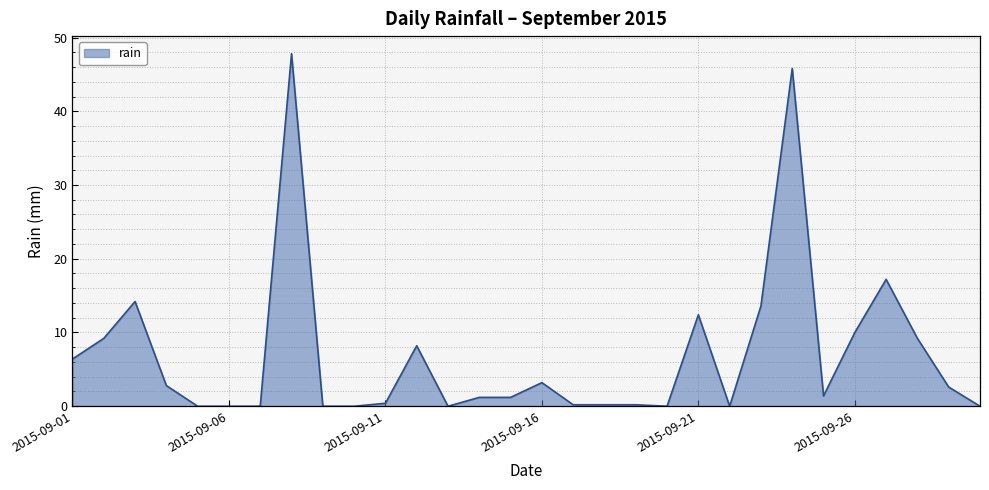

What is the maximum value shown in the chart?

47.8